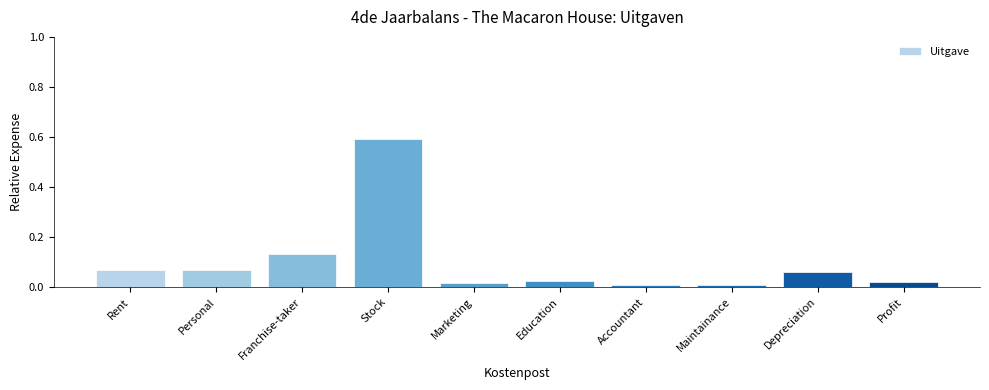

What is the sum of all values?

1.0